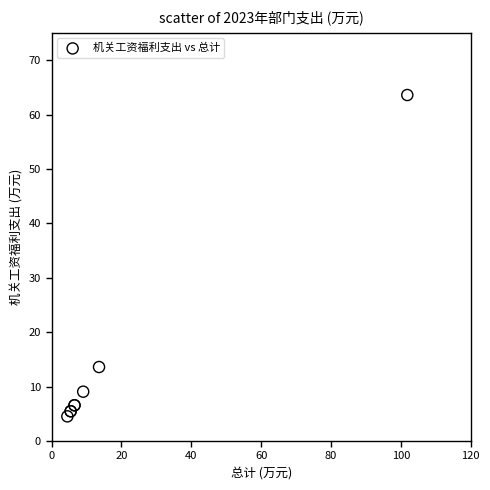

What Y value in the scatter plot is closest to 34?

13.6